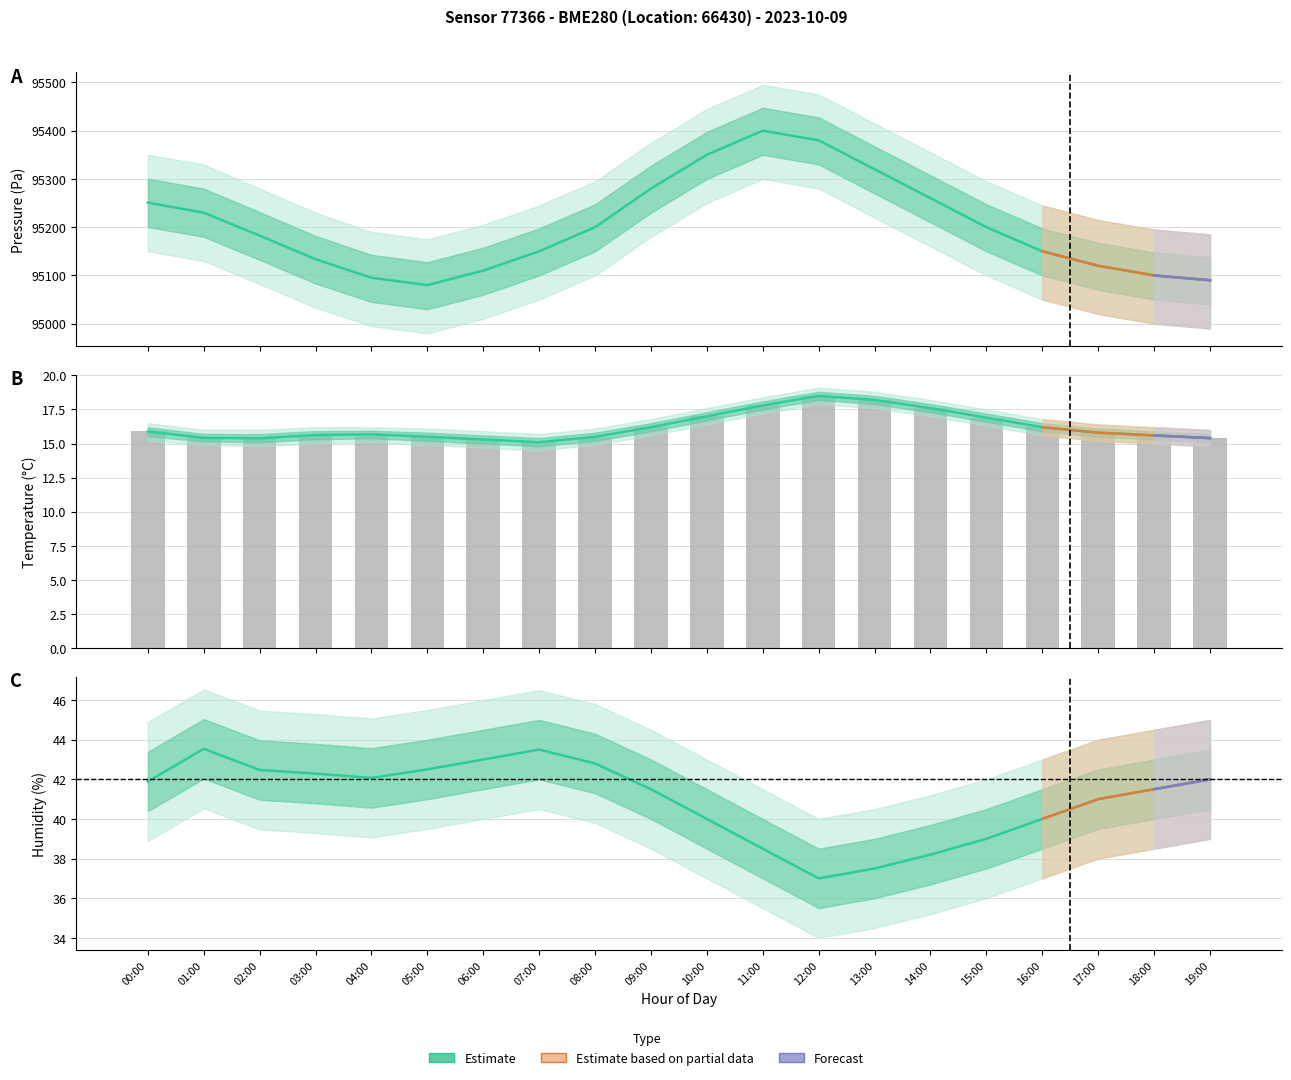

List the labels in order of temperature value, largest first.

12:00, 13:00, 11:00, 14:00, 10:00, 15:00, 09:00, 16:00, 00:00, 17:00, 04:00, 03:00, 18:00, 05:00, 08:00, 01:00, 19:00, 02:00, 06:00, 07:00